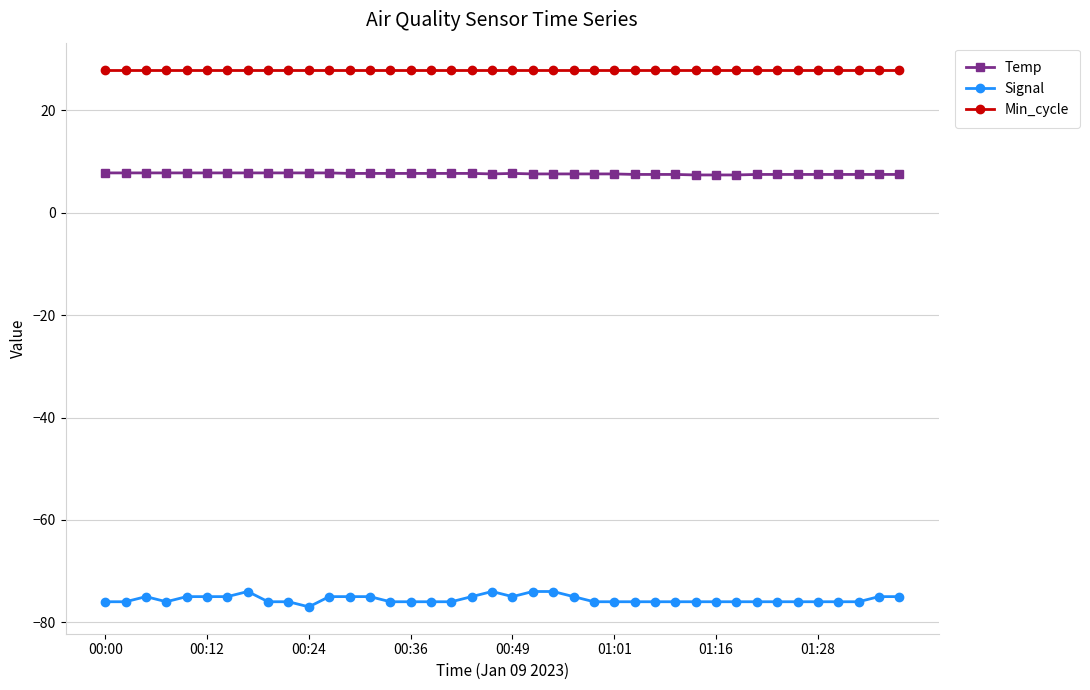

True or false: Min_cycle and Temp cross at least once.

False